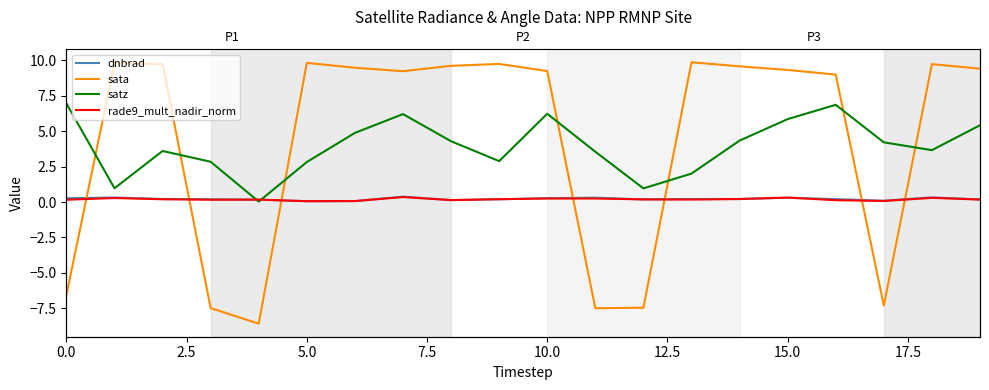

Which series has the largest range (max minus min)?

sata